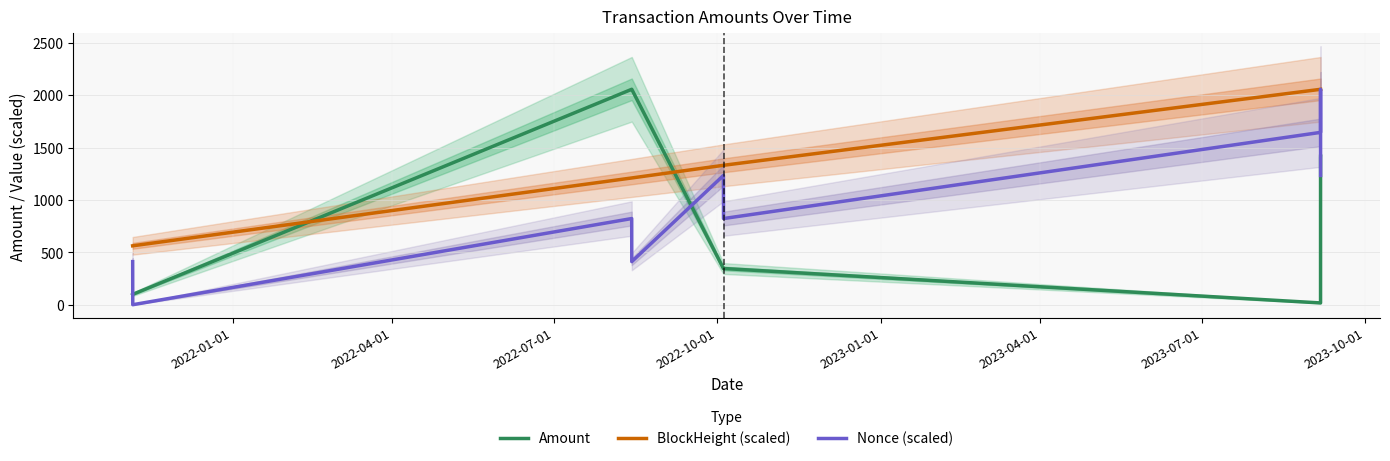

True or false: Amount and BlockHeight (scaled) intersect in this chart.

True